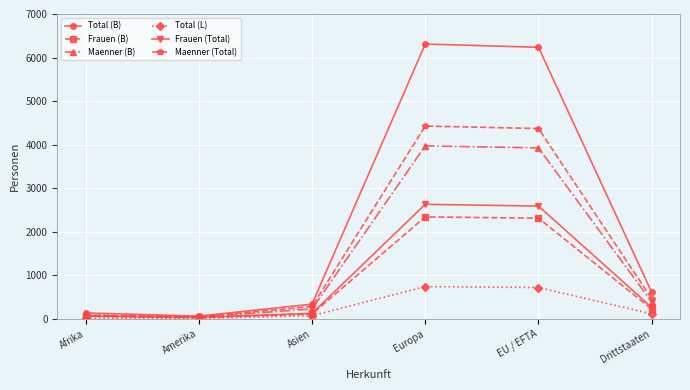

Which series has the widest spread of values?

Total (B)